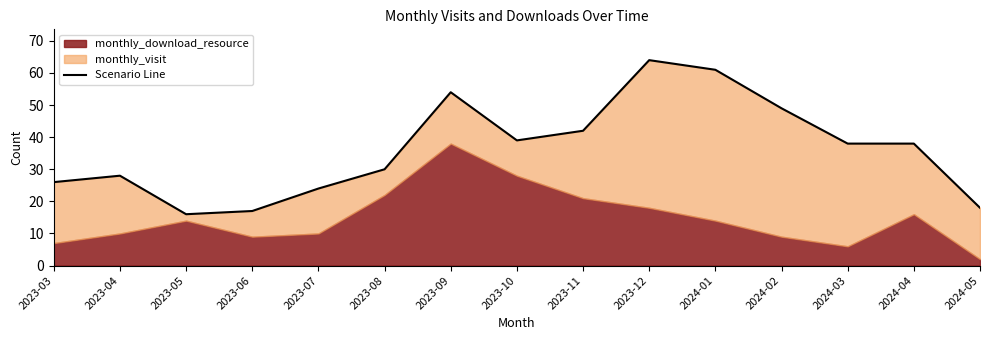

How many lines are shown in the chart?

1